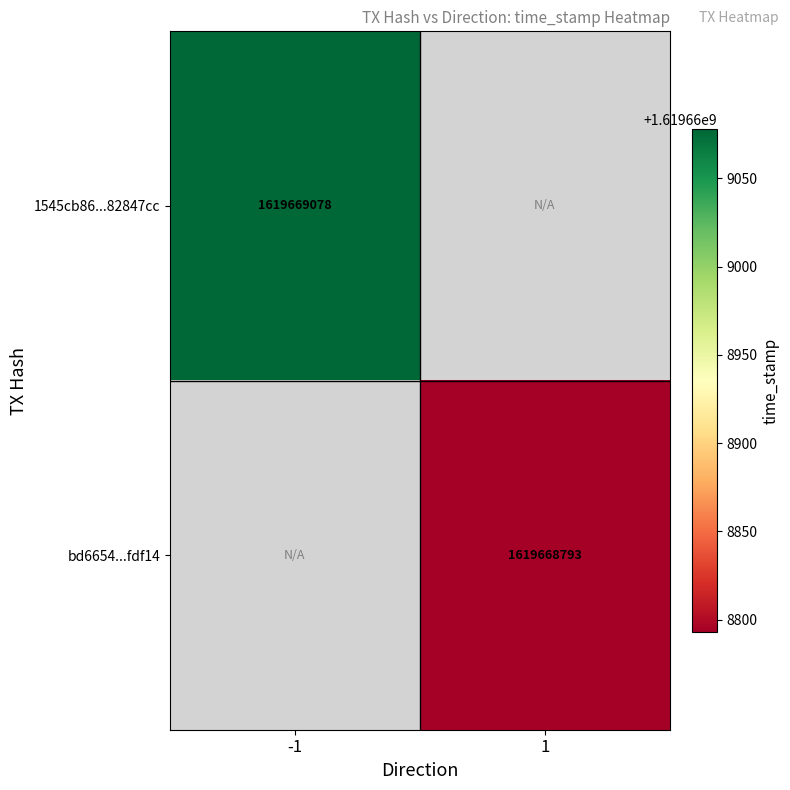

The value of bd6654fe5e12b2f44ff45ceac78b8f051afdf14 at time_stamp is 2567134186. True or false?

False